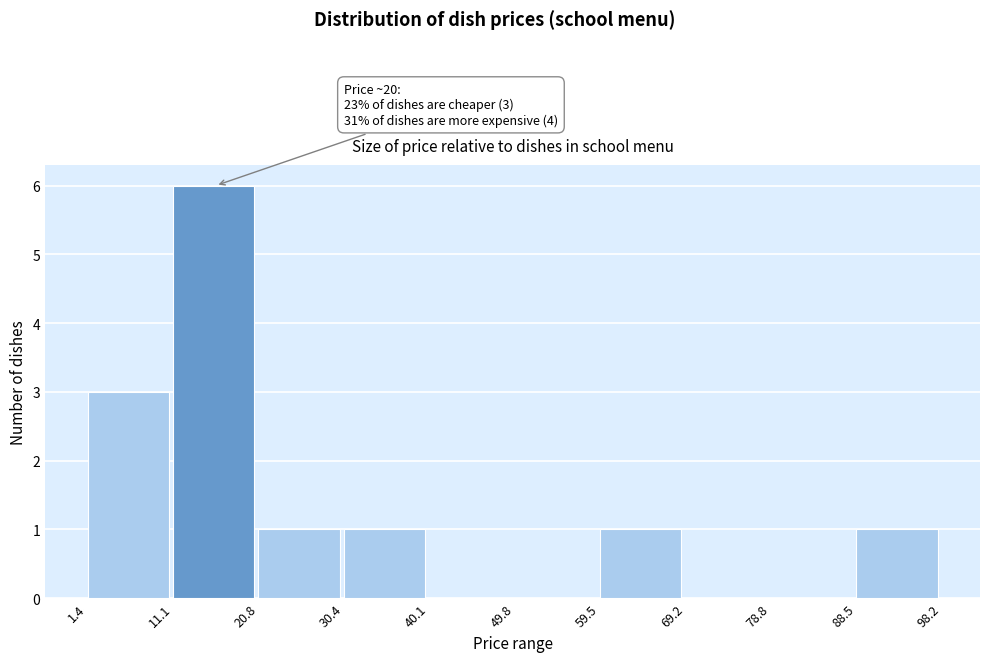

Which range on the x-axis has the tallest bar?

11.1 to 20.8